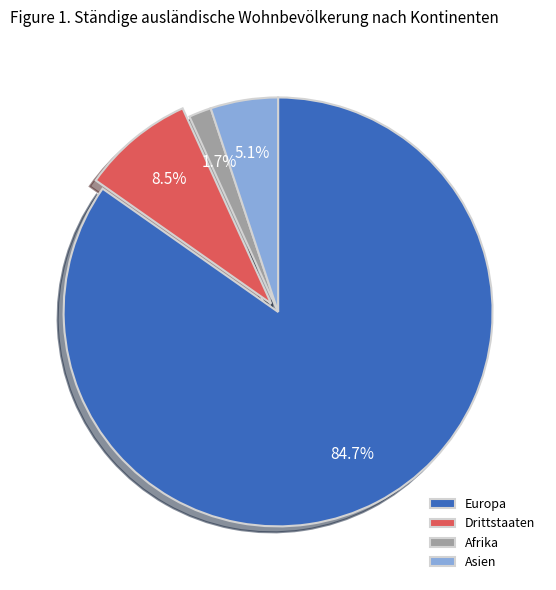

Which has a higher value, Asien or Afrika?

Asien